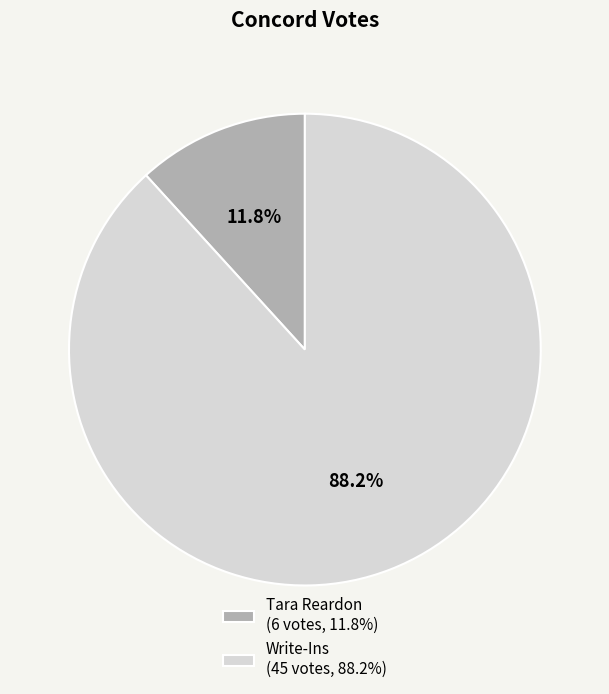

Rank the categories by value from lowest to highest.

Tara Reardon, Write-Ins